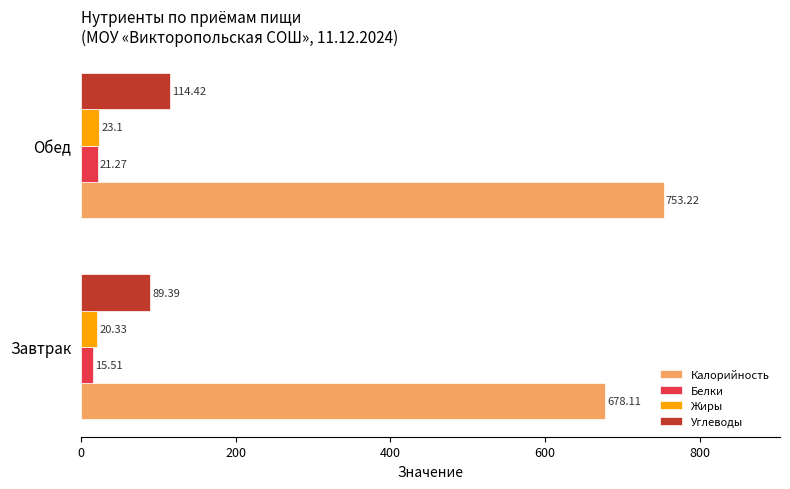

Where is Калорийность nearest to the value 715?

Завтрак